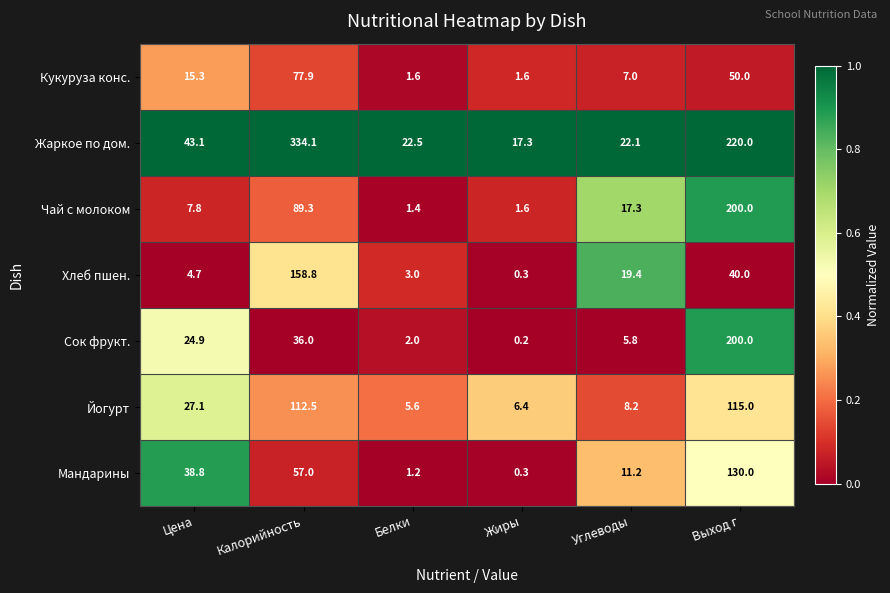

True or false: Сок фрукт. has a value of 24.9 at Цена.

True